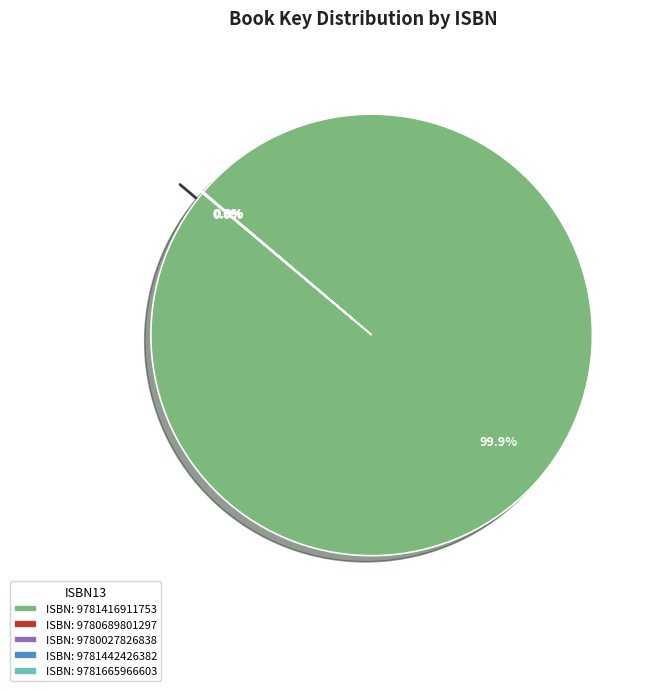

Which category has the biggest portion of the pie?

ISBN: 9781416911753